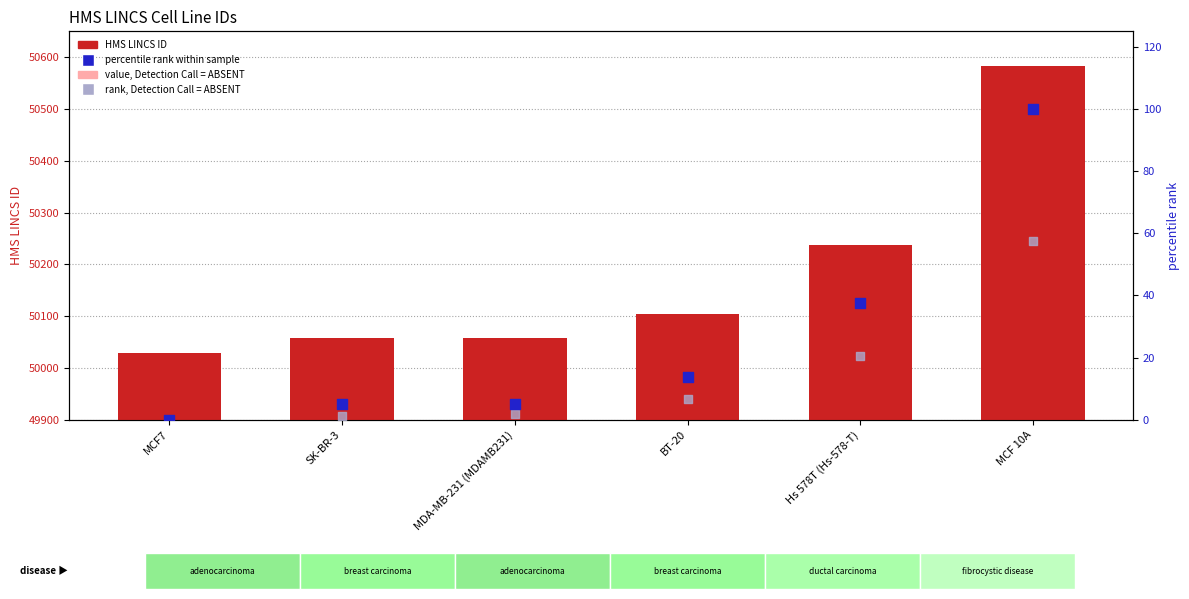

Which series has the largest total across all categories?

HMS LINCS ID